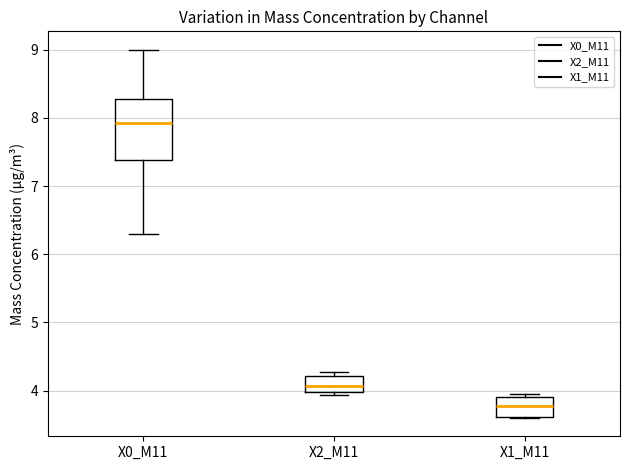

Which box's median line is the lowest?

X1_M11